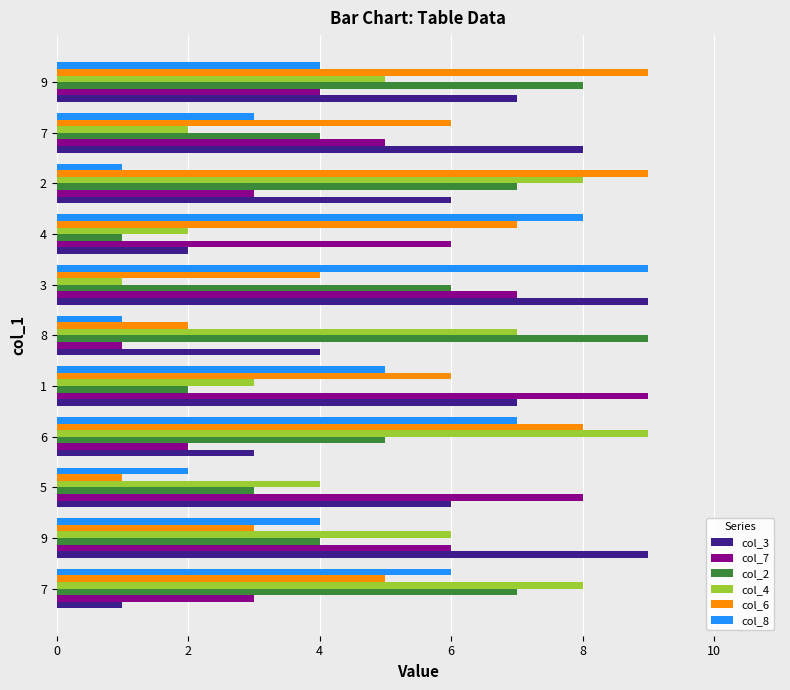

How many categories are shown in the chart?

11